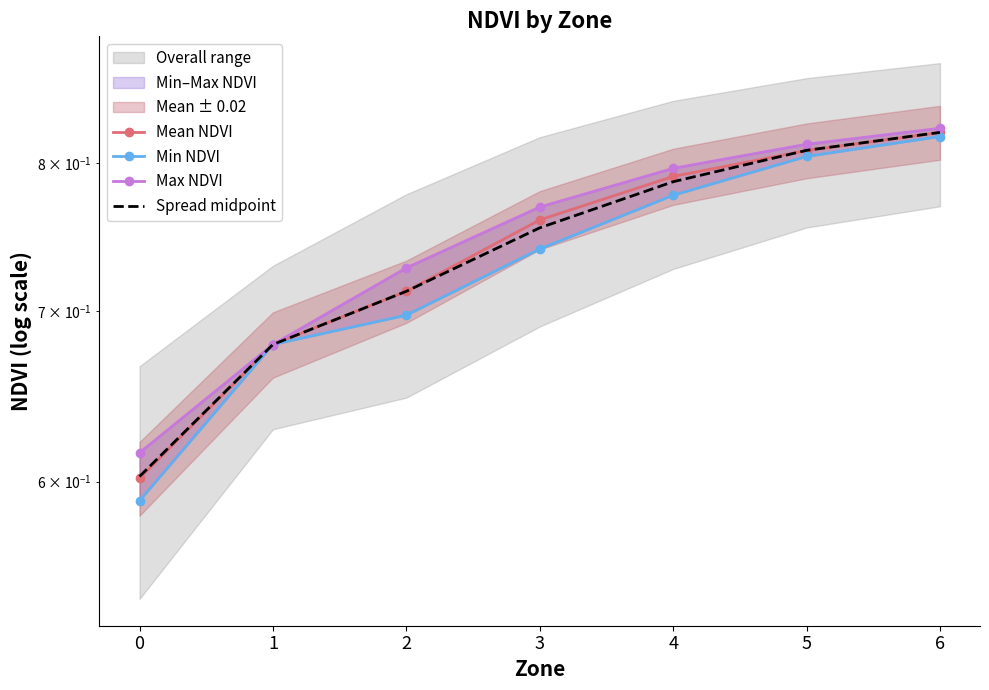

How many lines are shown in the chart?

4